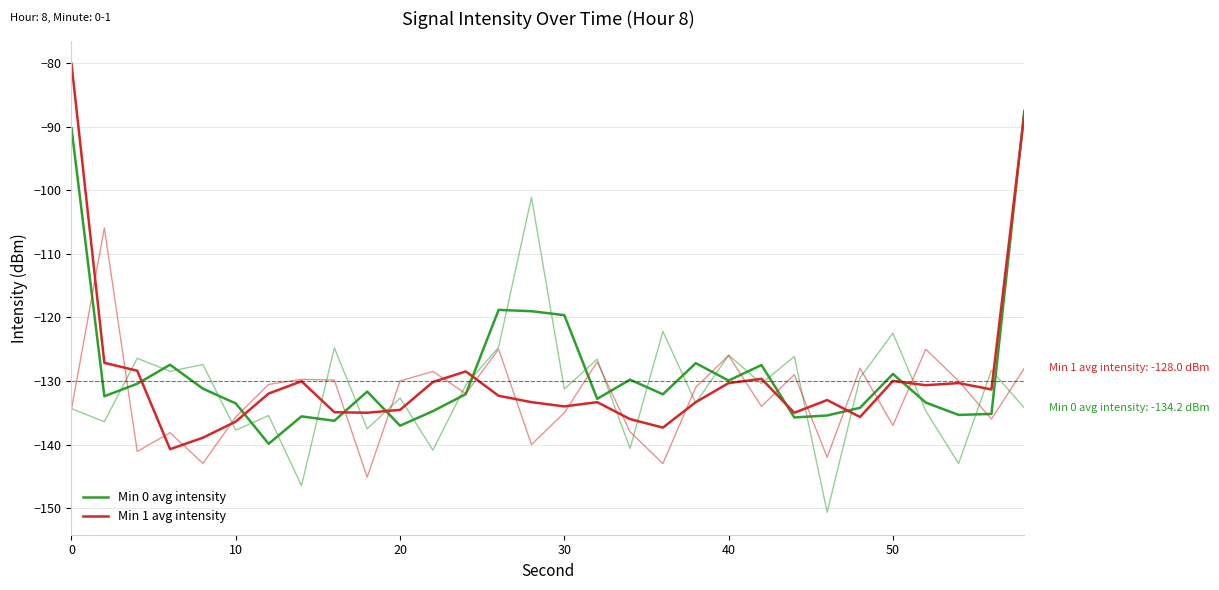

How many interior local peaks does the Min 0 avg intensity series have?

8